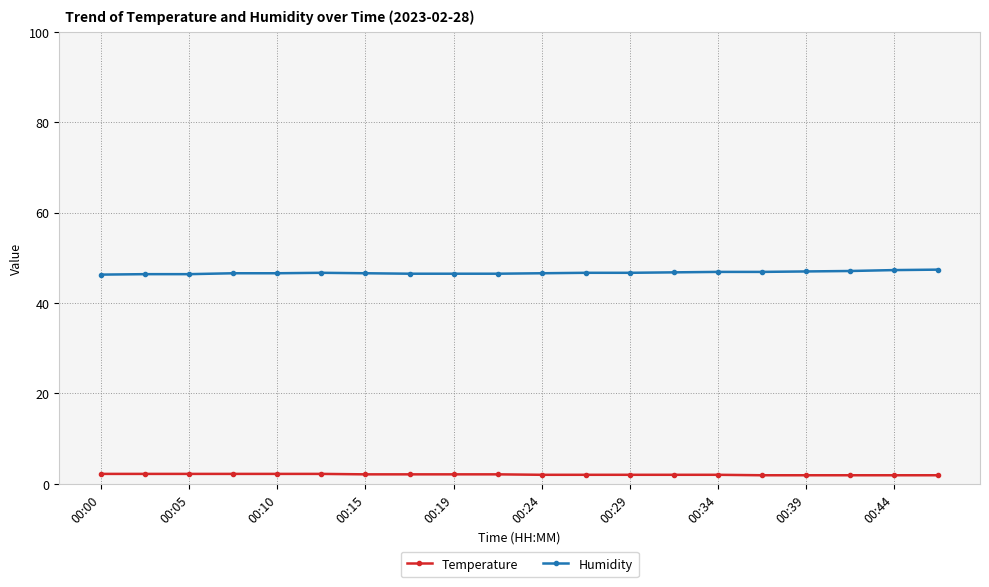

What is the value of the Humidity point at the 18th from the left?

47.1